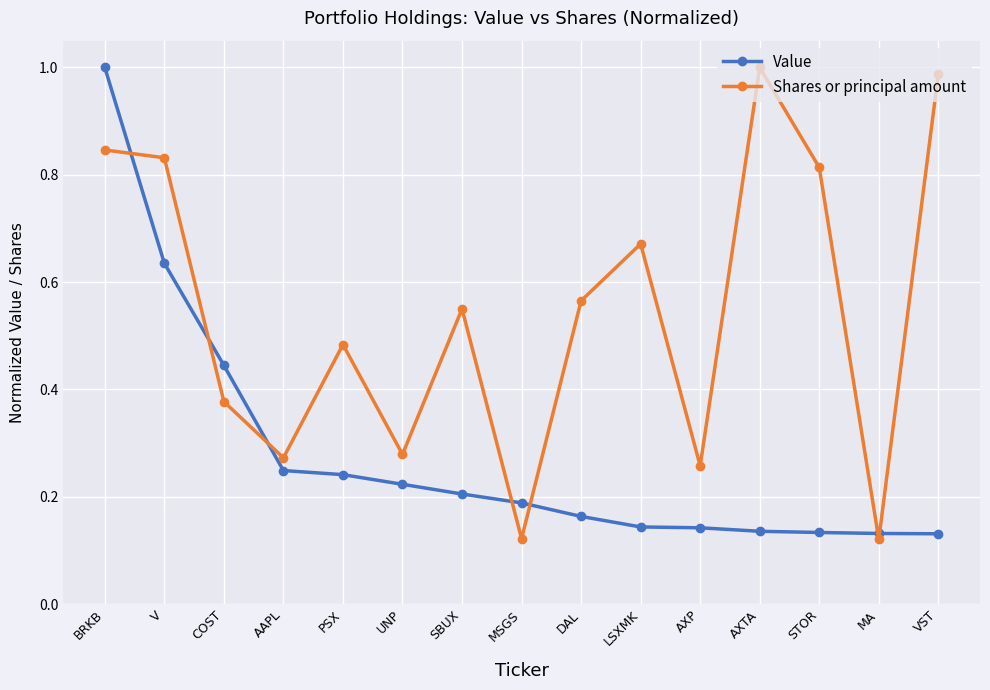

Does the chart display data point markers on the line(s)?

Yes